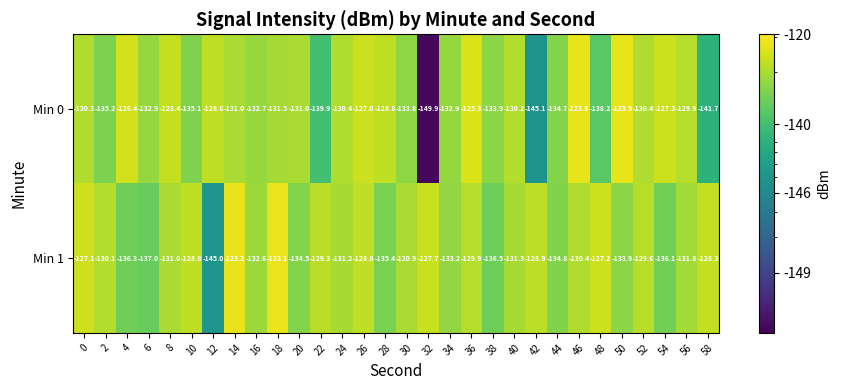

What is the difference between the Min 0 values at 10 and 48?

3.1